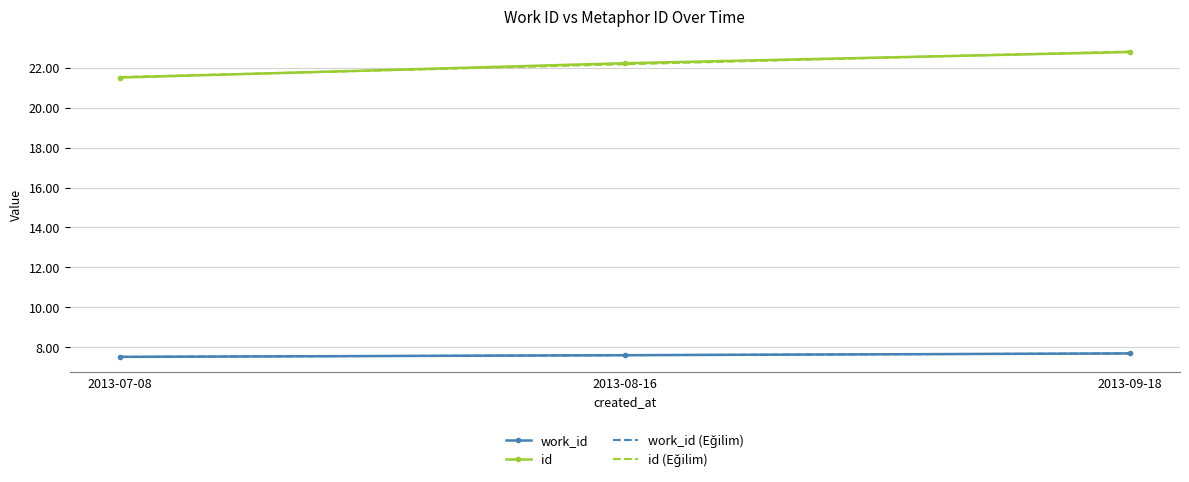

What is the total value across all series at 2013-09-18?

61.0